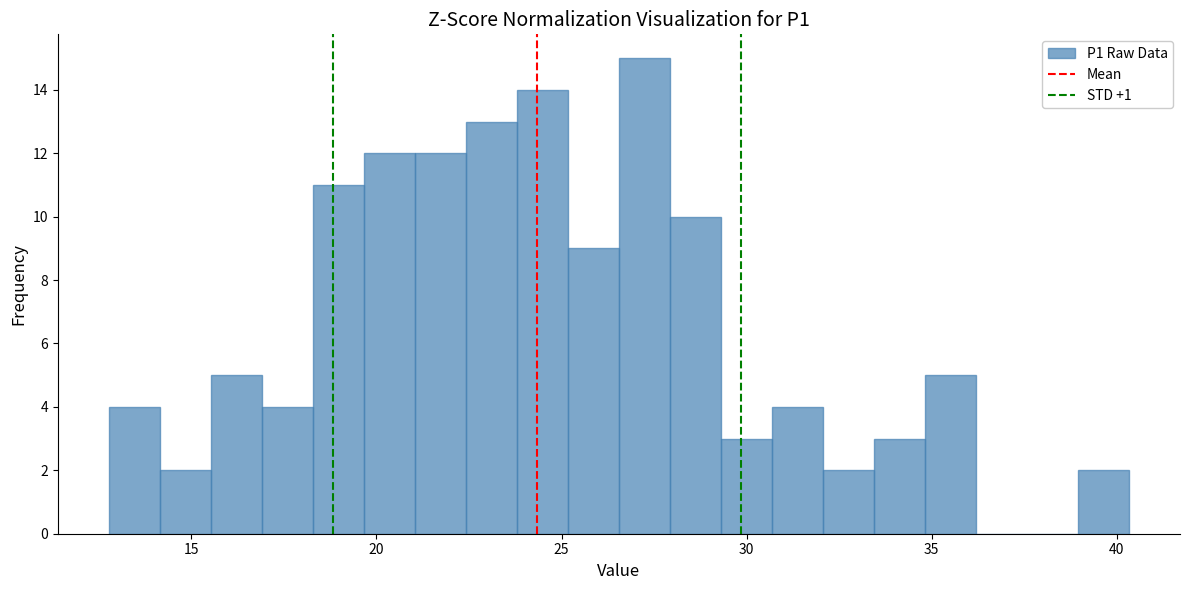

Around what value on the x-axis is the tallest bar? Give the approximate position of its centre, as read against the axis.

27.0